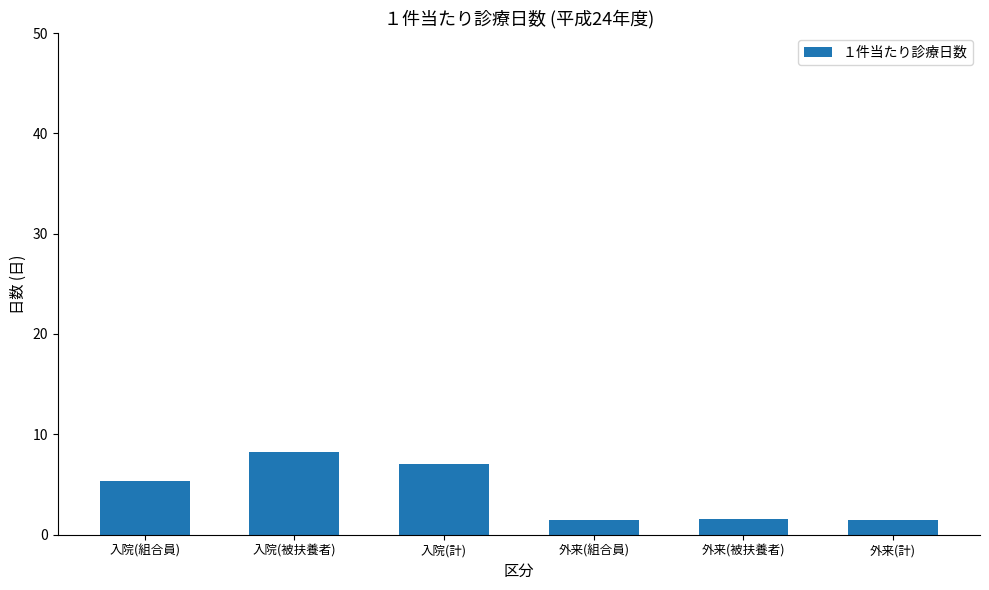

Between 入院(計) and 入院(被扶養者), which is larger?

入院(被扶養者)